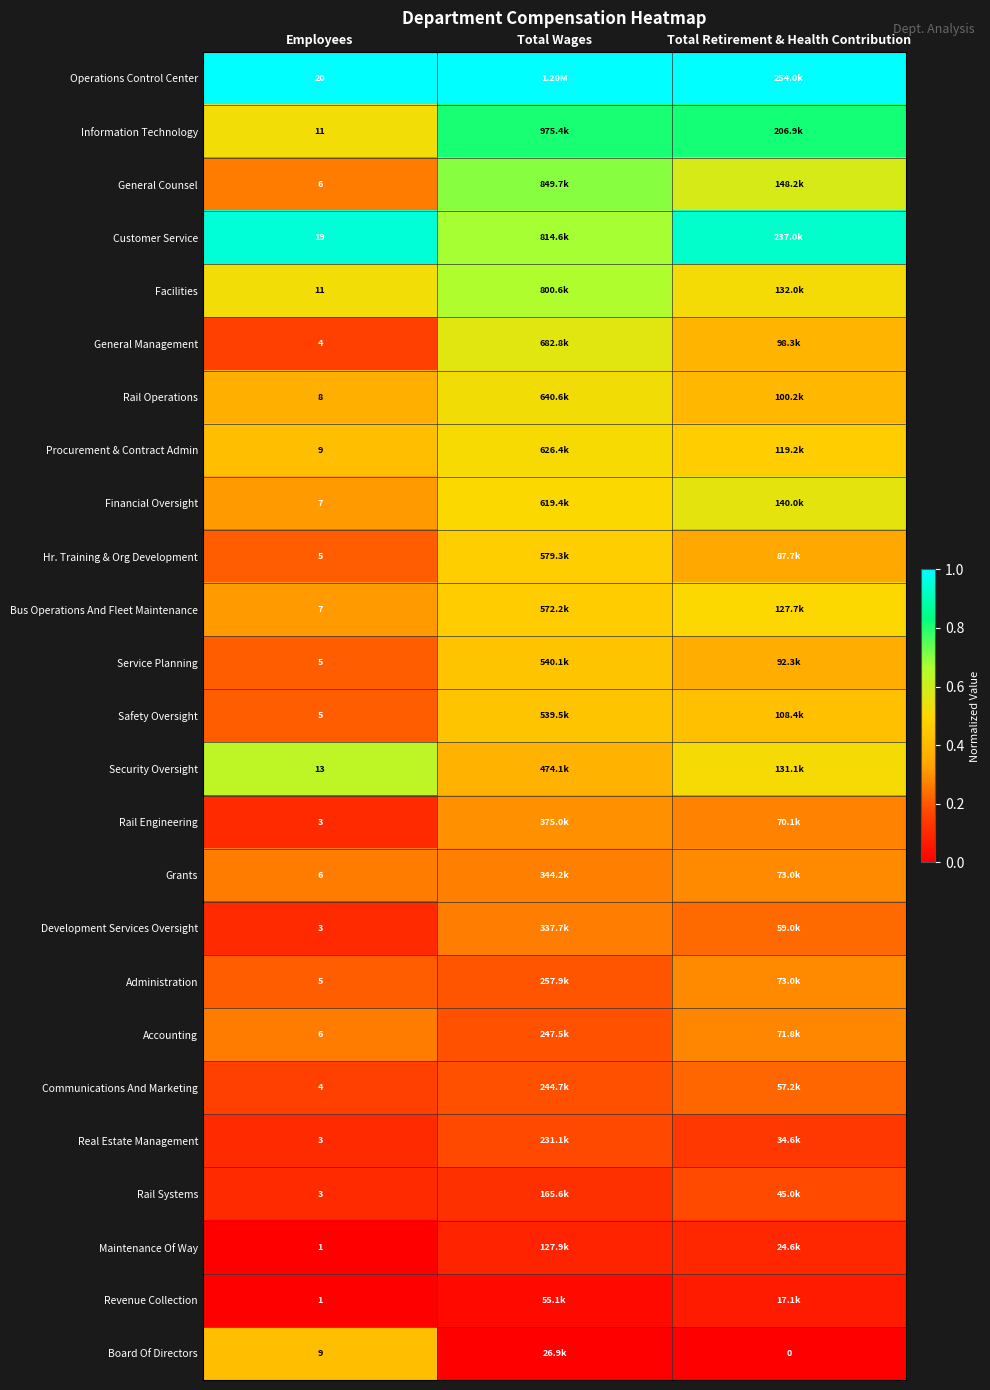

Read the Bus Operations And Fleet Maintenance value at Employees.

0.3